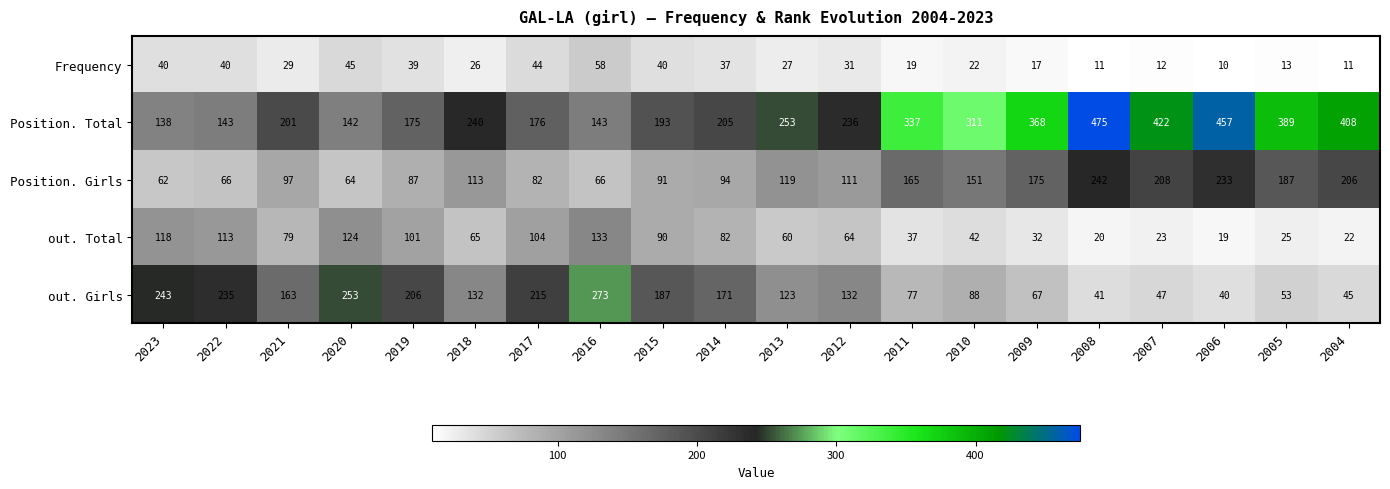

How many values in the out. Girls series are below 132?

9